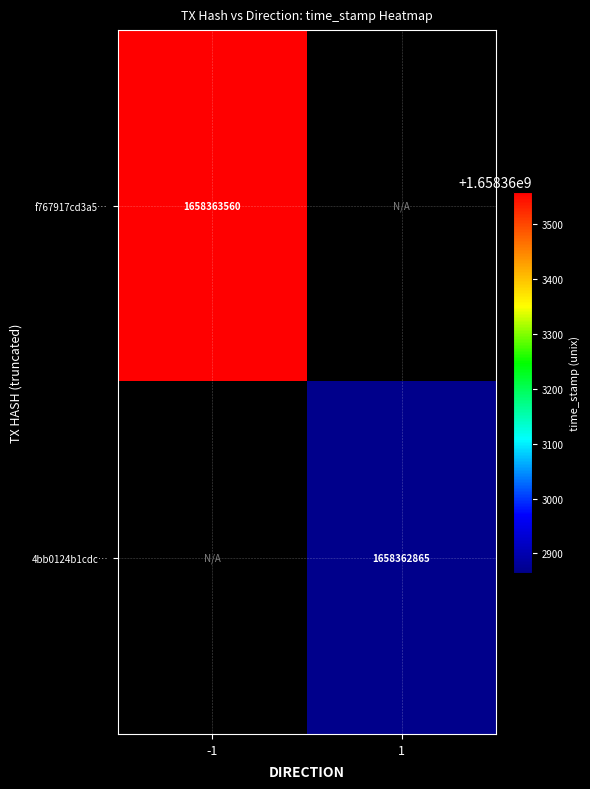

Rank the series by their average value, from highest to lowest.

f767917cd3a556a55586e828f43583ce45d329f, 4bb0124b1cdce077653687722f5e0e5b26eac71